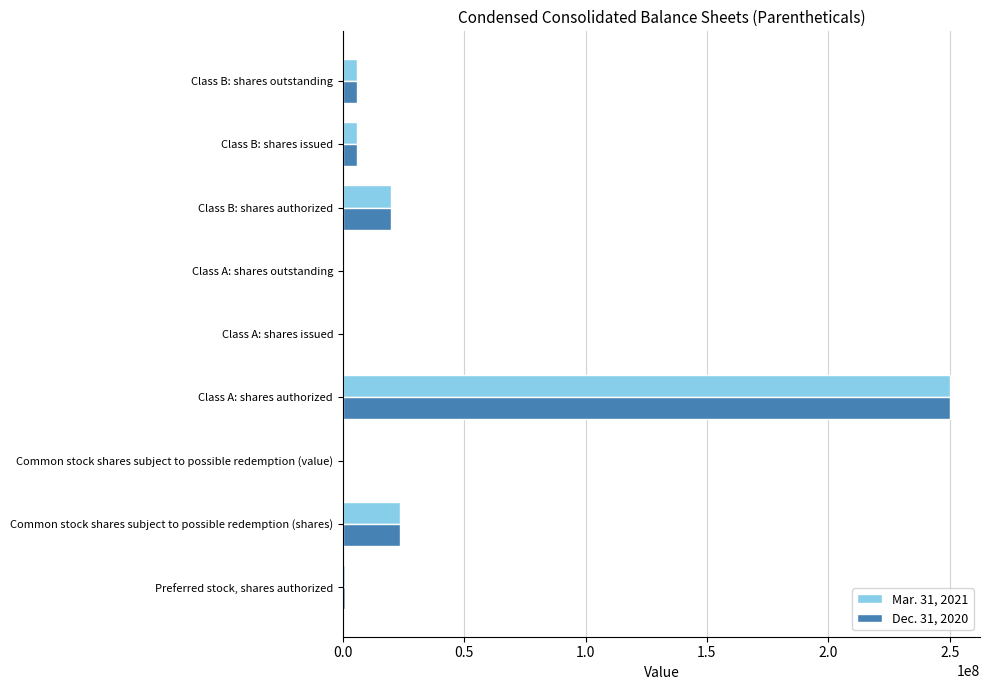

Which category has the highest value across all series?

Class A: shares authorized